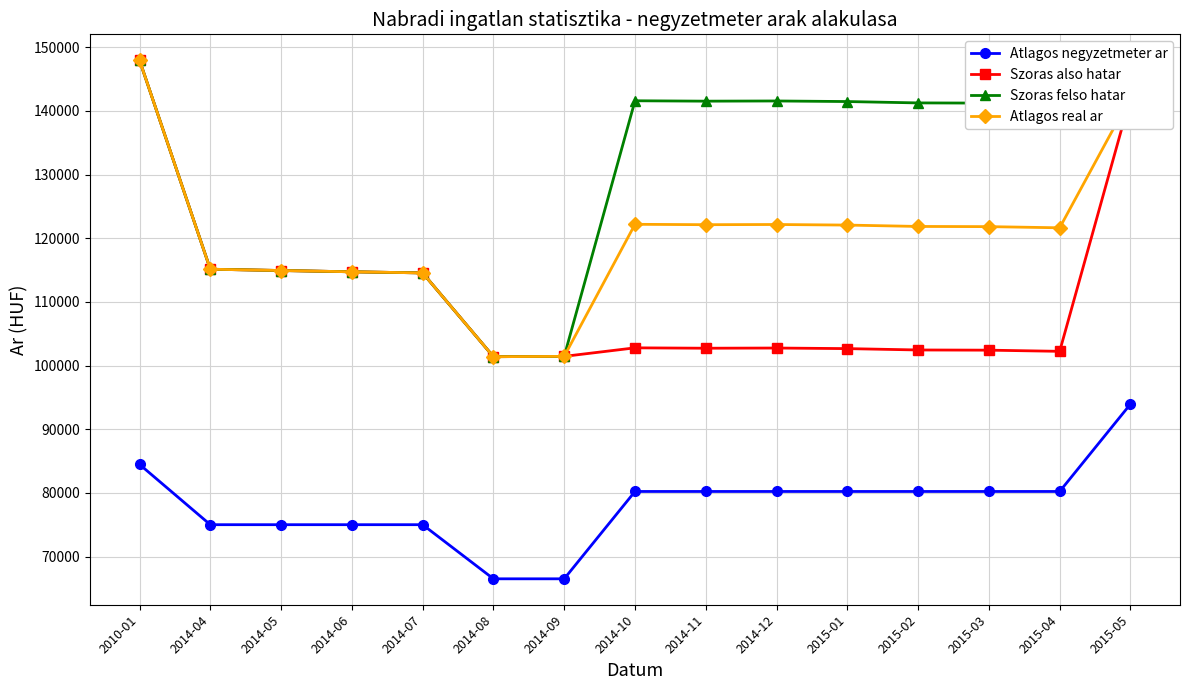

List the series in order of their overall mean, highest first.

Szoras felso hatar, Atlagos real ar, Szoras also hatar, Atlagos negyzetmeter ar